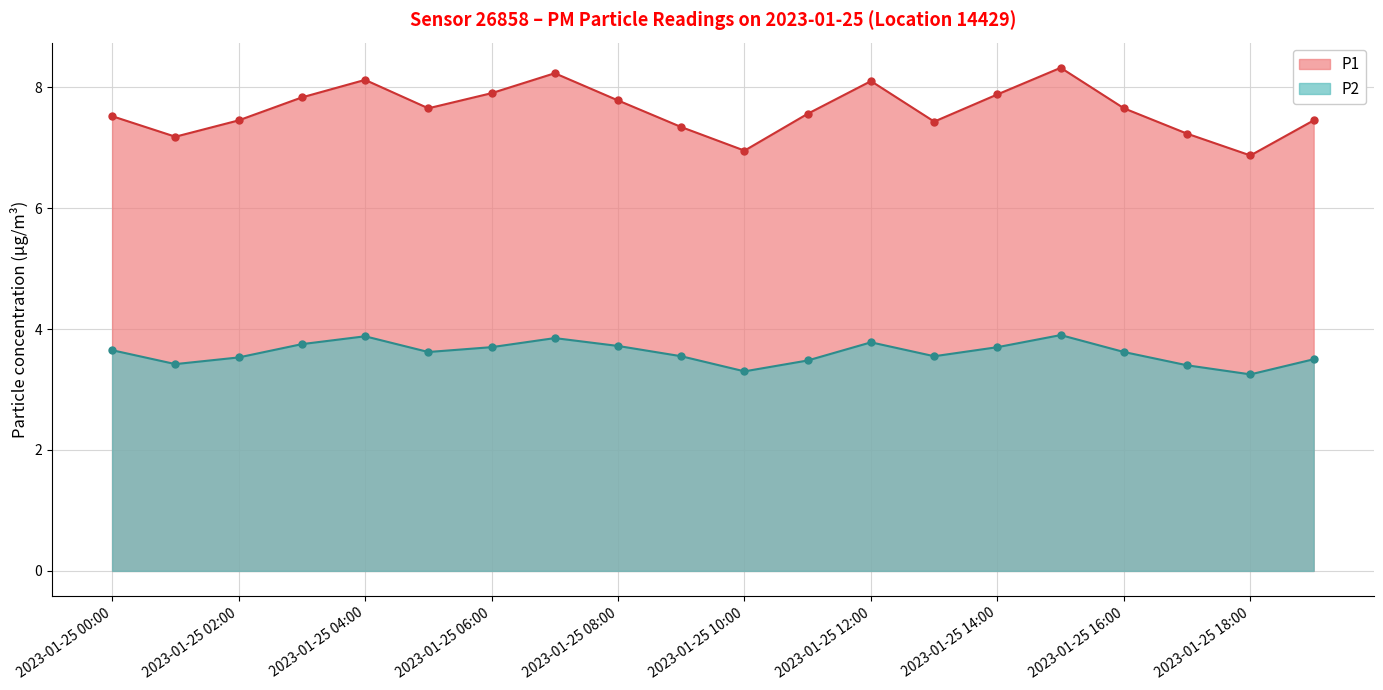

True or false: P1 and P2 cross at least once.

False